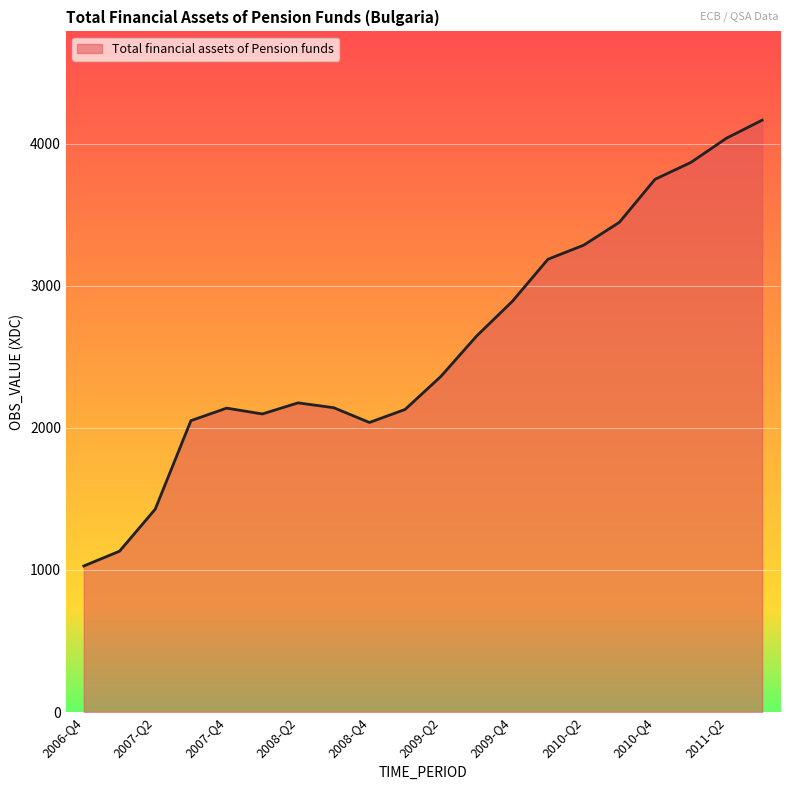

What is the smallest value displayed?

1028